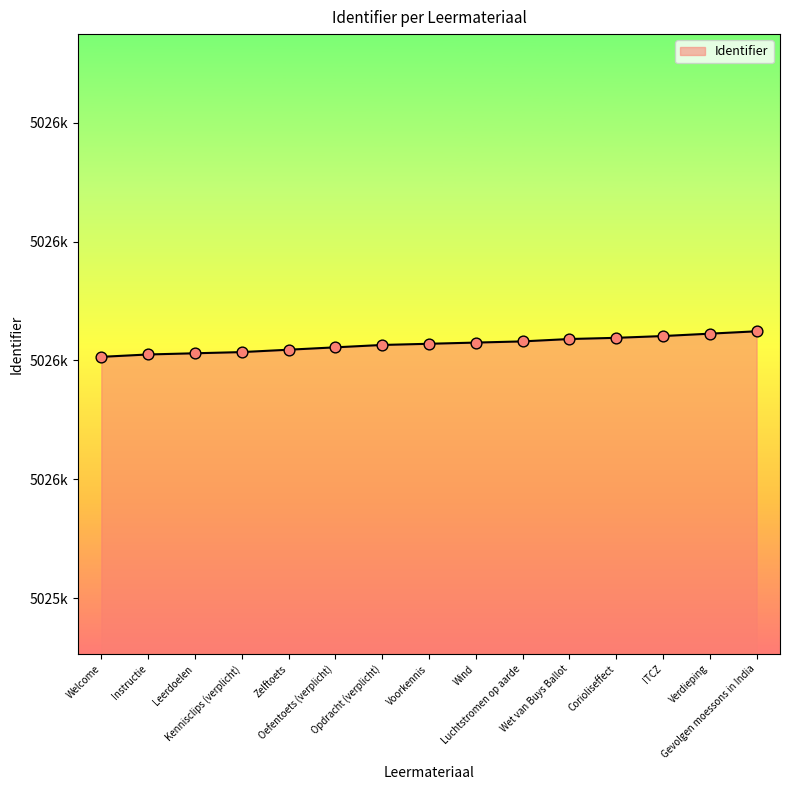

What is the change in value from Opdracht (verplicht) to ITCZ?

+15